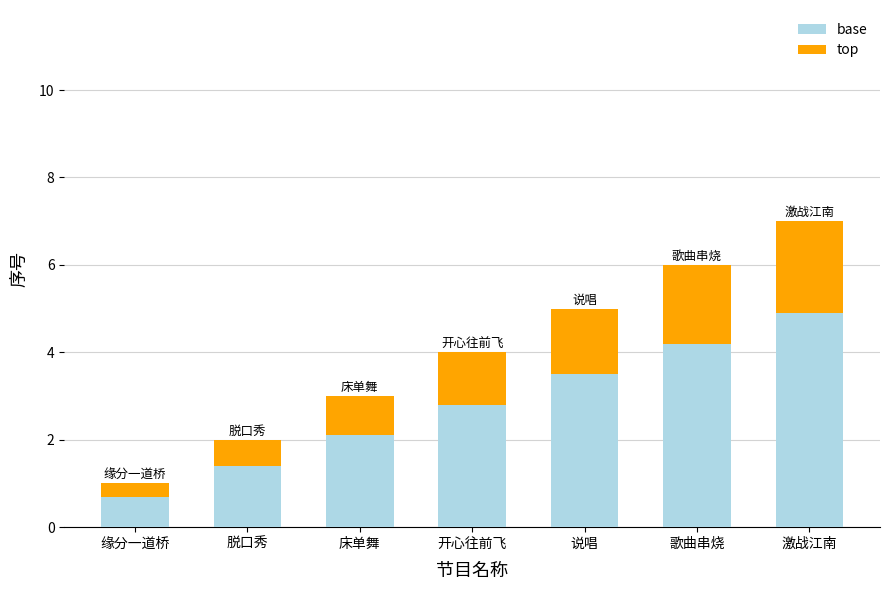

What is the difference between the base values at 脱口秀 and 激战江南?

3.5